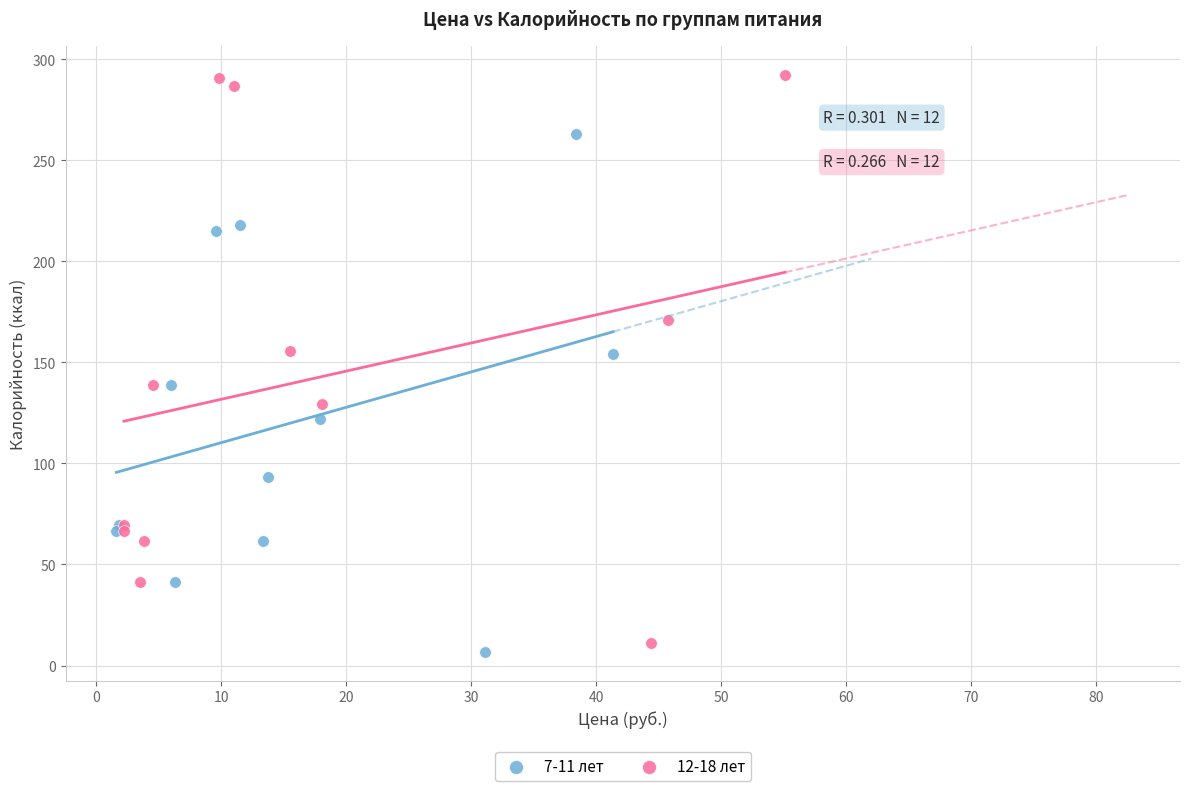

What are all the series names shown in the legend?

7-11 лет, 12-18 лет